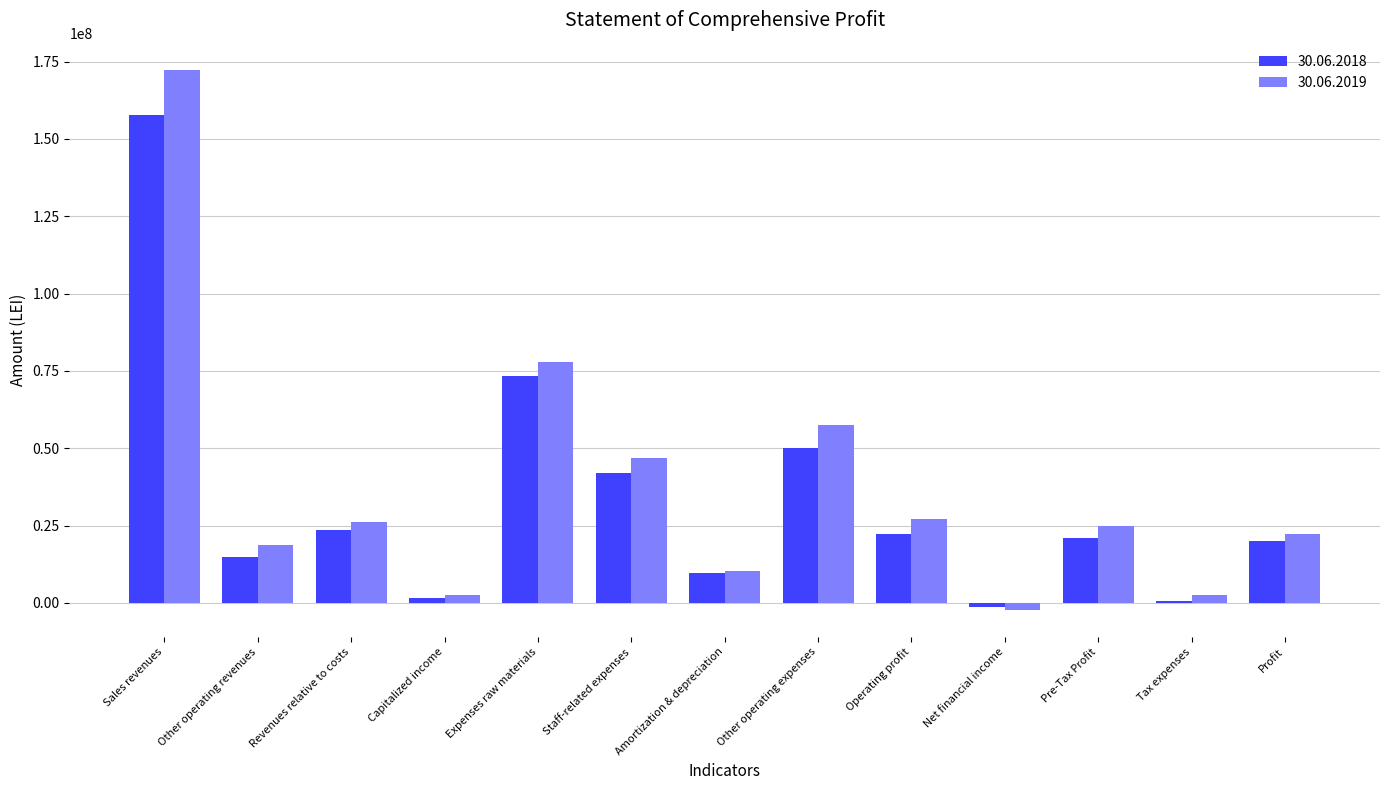

How many bars are there in total?

26